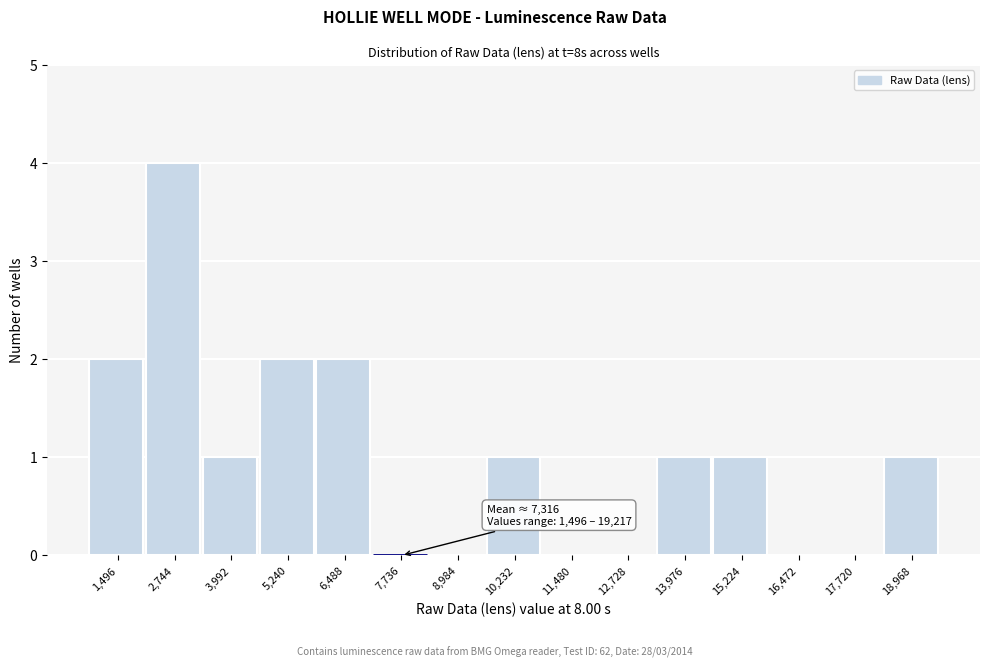

Reading right to left, list all the values displayed in this chart.

18,968=1	17,720=0	16,472=0	15,224=1	13,976=1	12,728=0	11,480=0	10,232=1	8,984=0	7,736=0	6,488=2	5,240=2	3,992=1	2,744=4	1,496=2